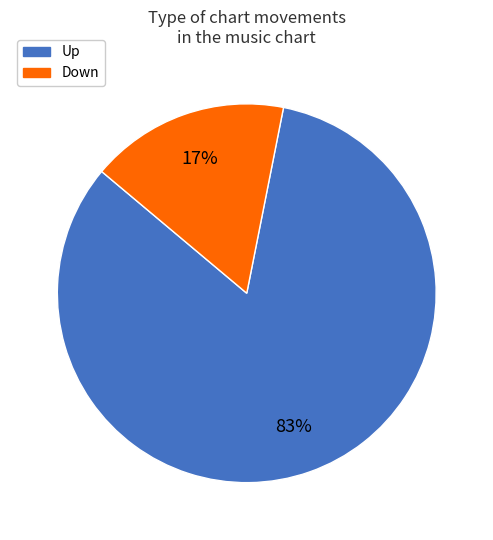

What is the majority slice?

Up